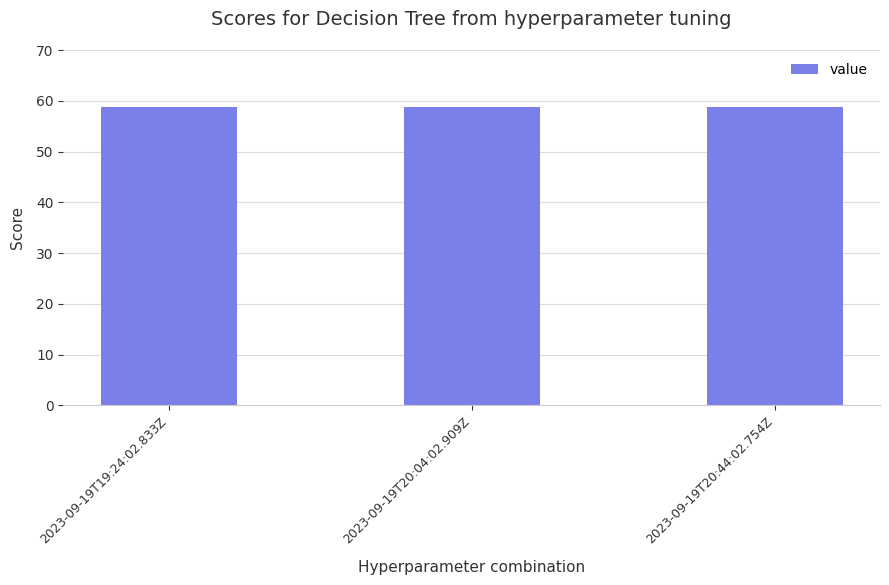

What is the greatest value displayed?

58.7